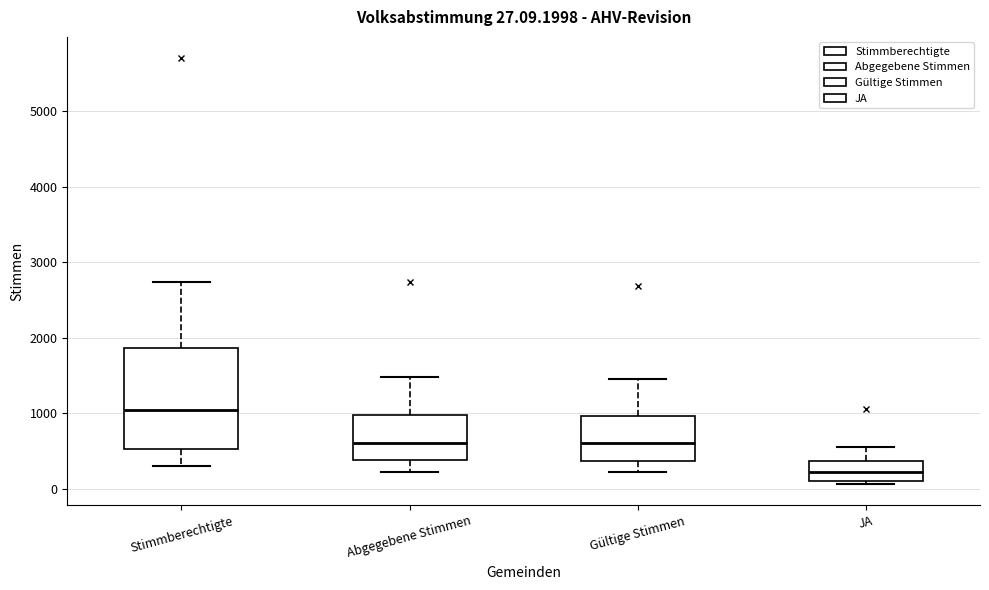

Which box has the lowest median line?

JA